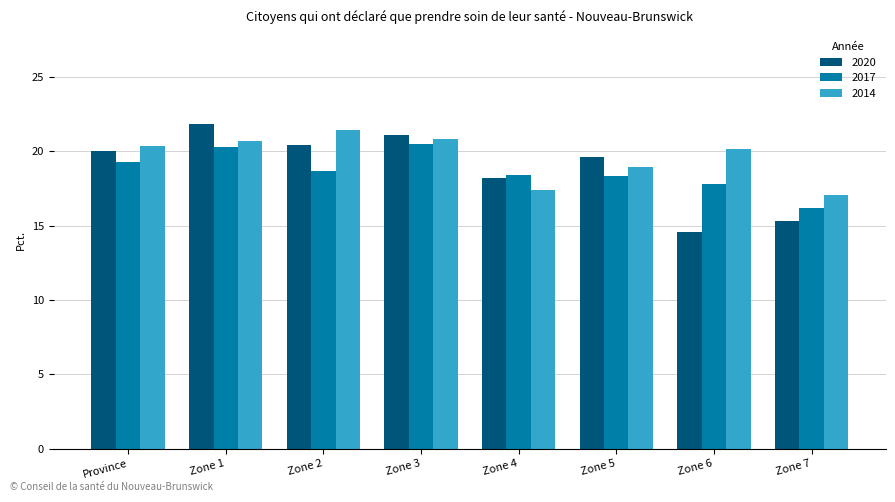

Which label corresponds to the smallest value in the chart?

Zone 6